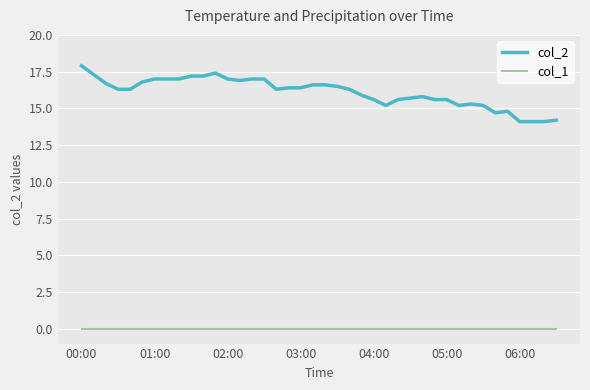

What is the maximum value shown in the chart?

17.9